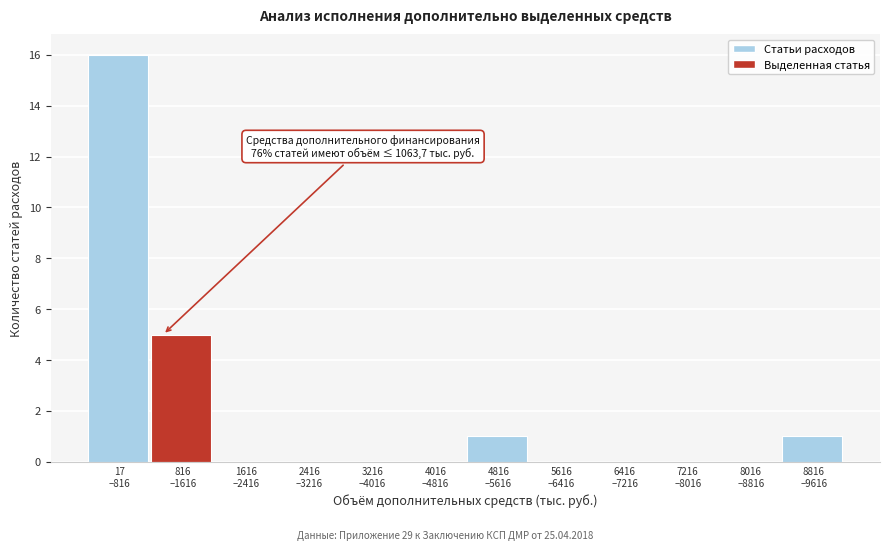

What is the greatest value displayed?

16